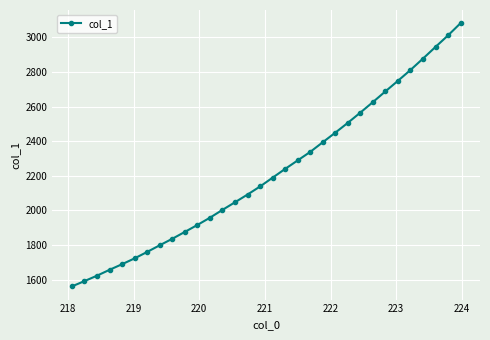

What is the greatest value displayed?

3082.5